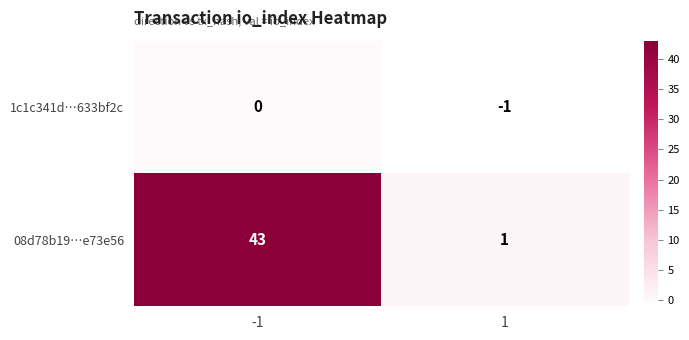

Rank the series by their maximum value, from highest to lowest.

08d78b19…e73e56, 1c1c341d…633bf2c